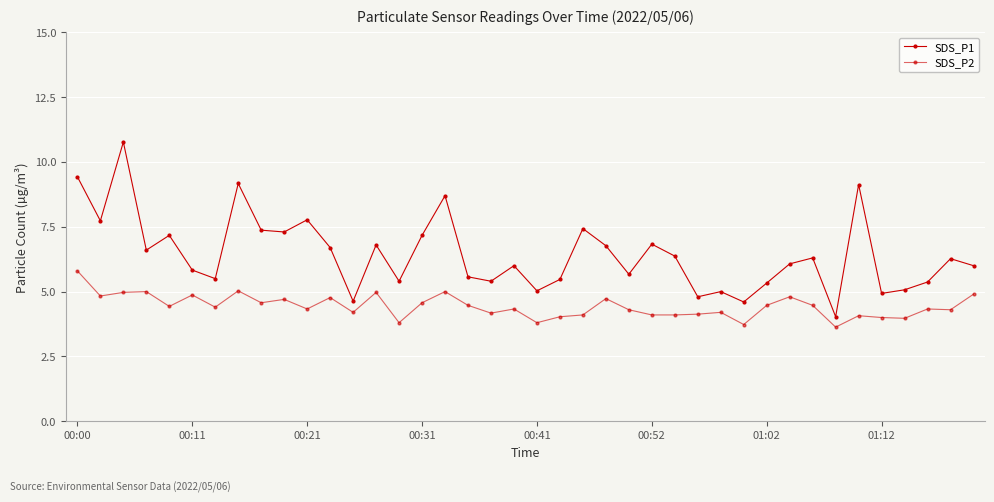

How many lines are shown in the chart?

2